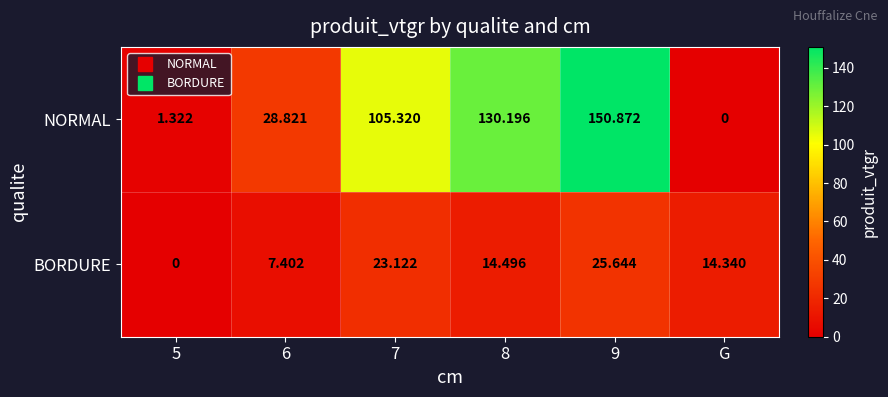

Rank the series at 8 from highest to lowest value.

NORMAL, BORDURE